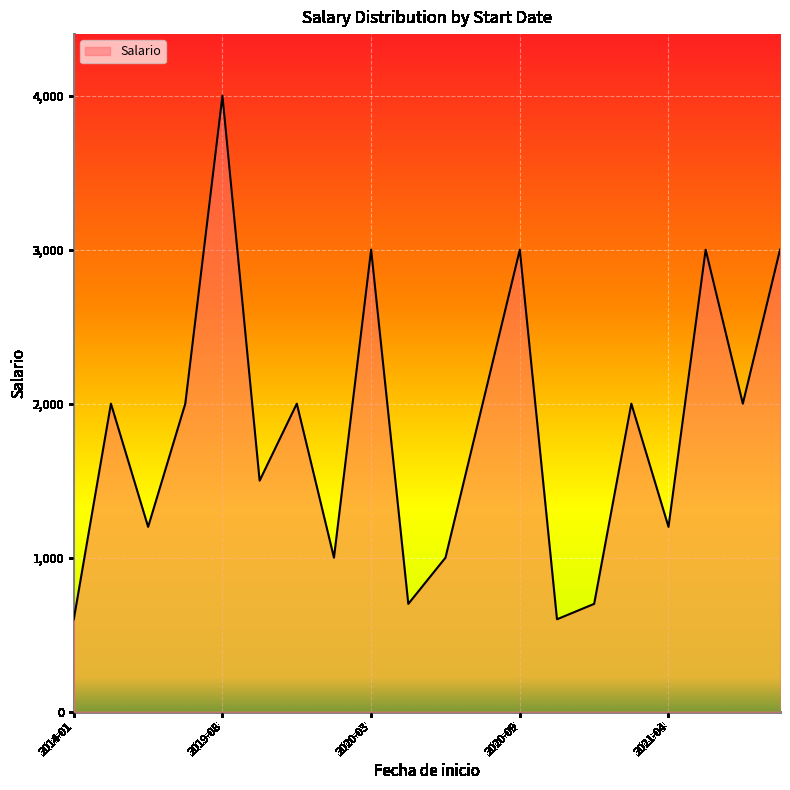

Does the chart have visible grid lines?

Yes